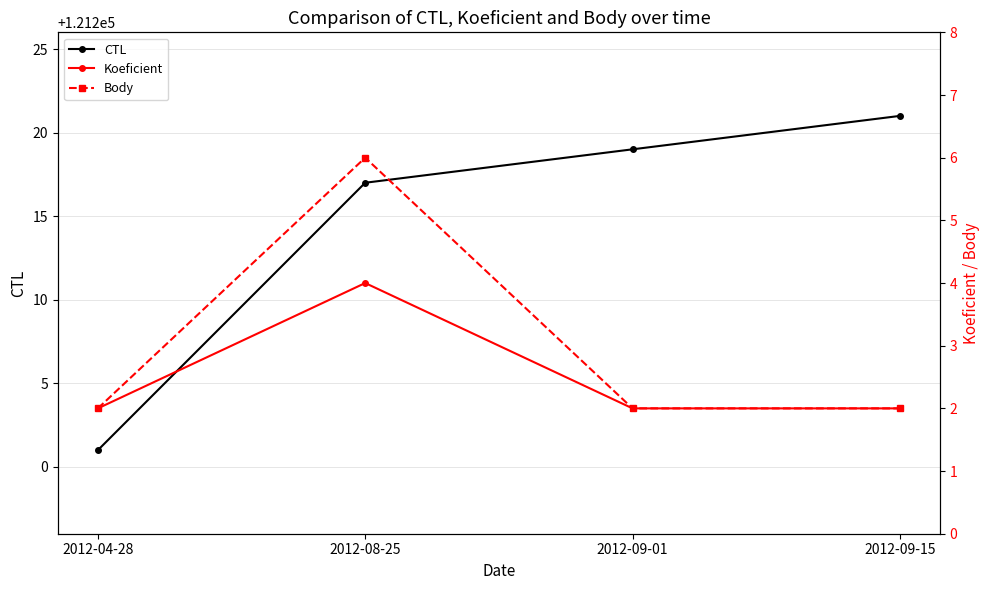

Is it true that Koeficient equals 2 at 2012-04-28?

True